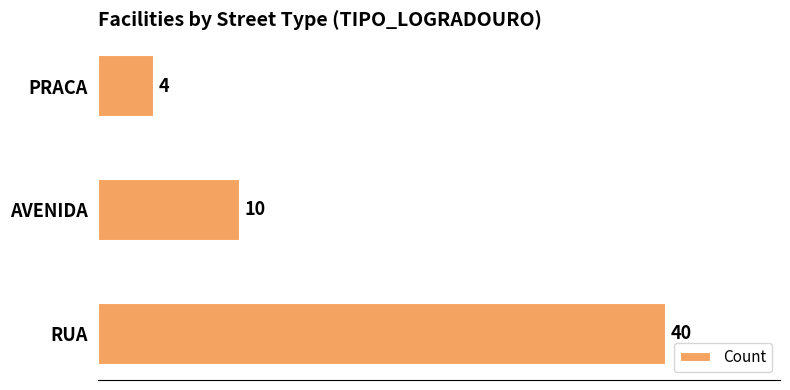

How many bars are there in total?

3